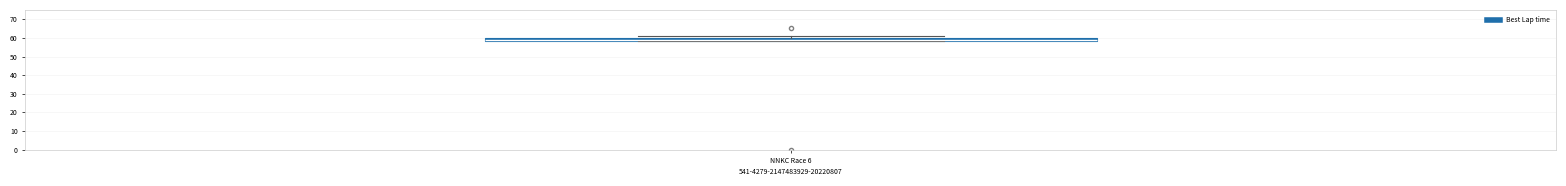

Where is the upper edge of the box for NNKC Race 6 on the y-axis? The values are not printed on the chart, so give them approximately, as read against the axis.

60